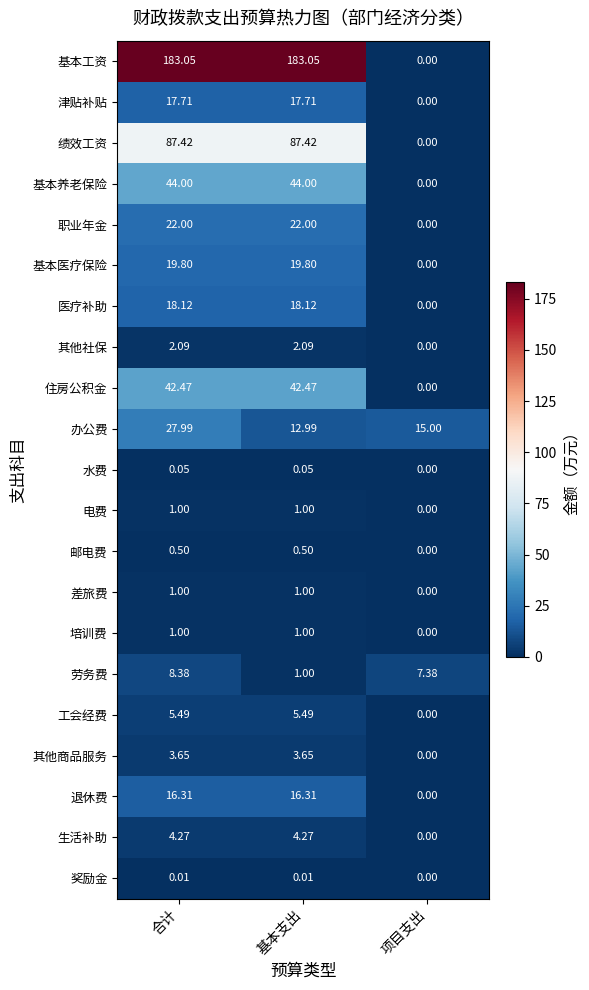

Between 合计 and 项目支出, which series saw the biggest shift?

基本工资